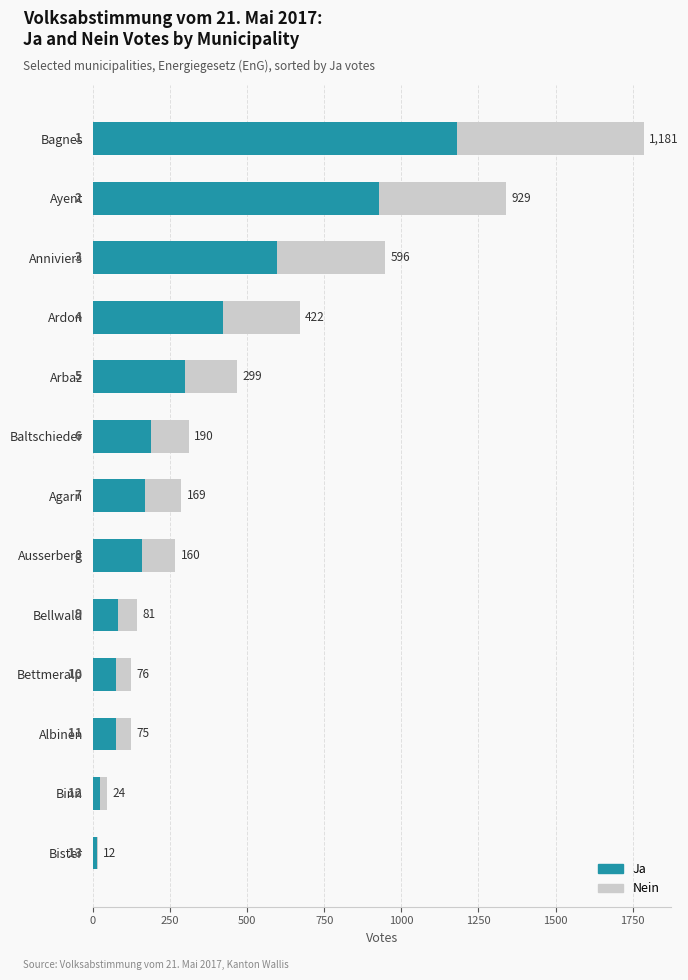

Which series changed the most between Arbaz and Bellwald?

Nein